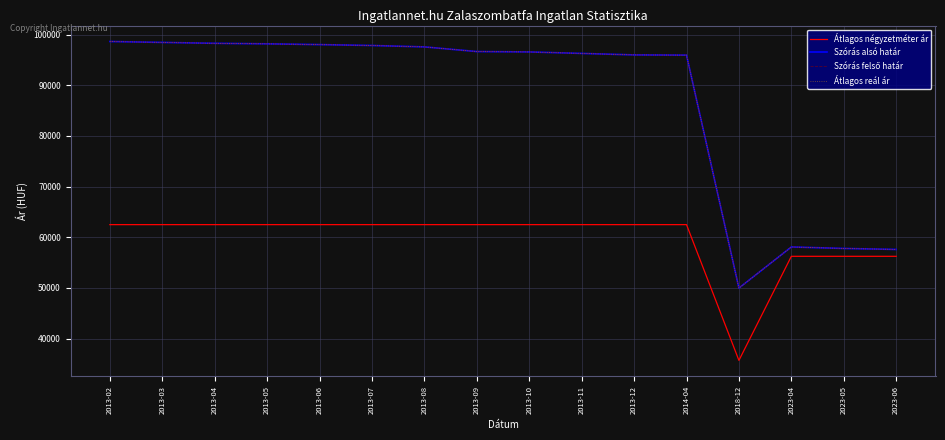

Does the chart have visible grid lines?

Yes